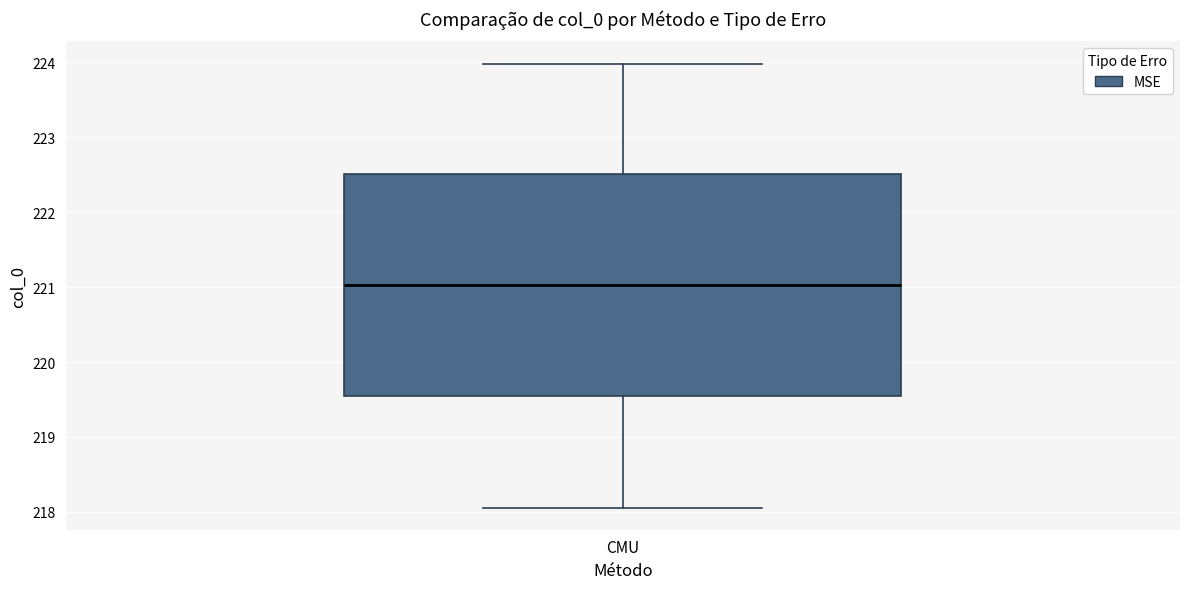

Transcribe this box plot: give where the median line is, the range the box spans, and where the two whiskers end, as read against the y-axis. The values are not printed on the chart, so give them approximately, as read against the axis.

median 221.0, box 219.5 to 222.5, whiskers 218.1 to 224.0